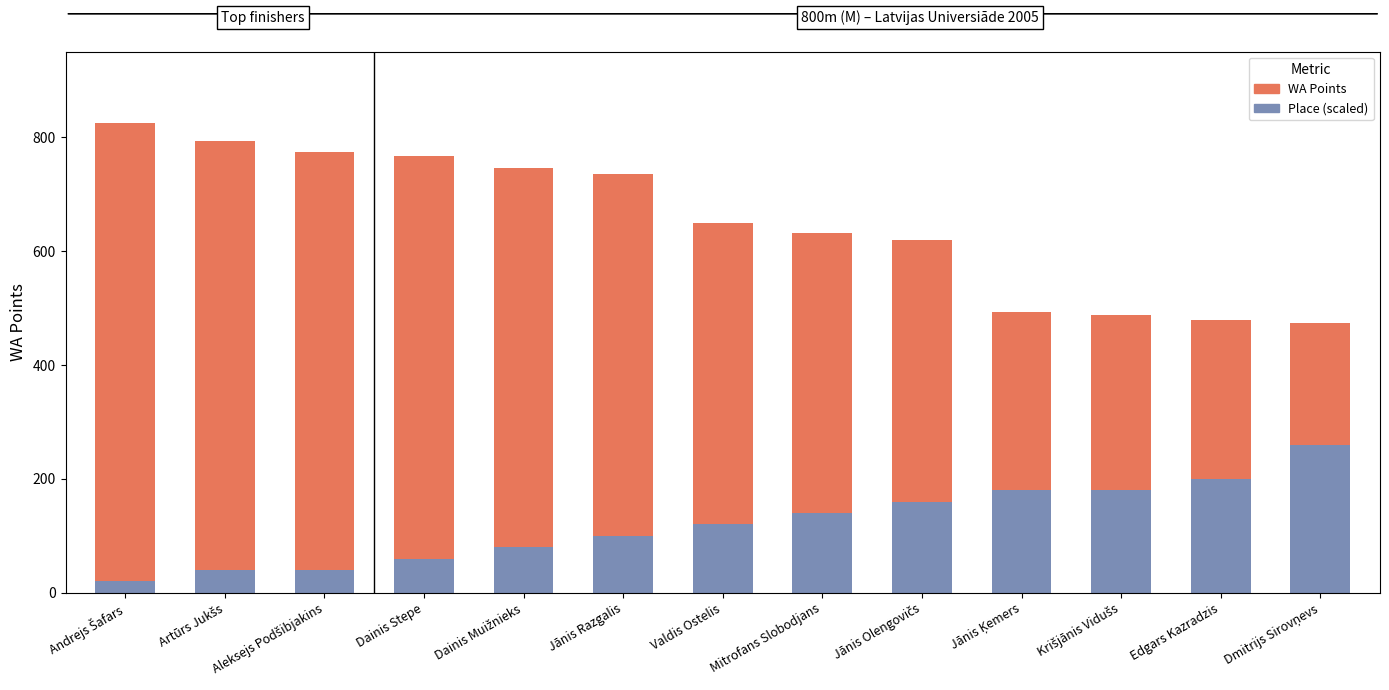

True or false: Place (scaled) has a value of 191 at Mitrofans Slobodjans.

False